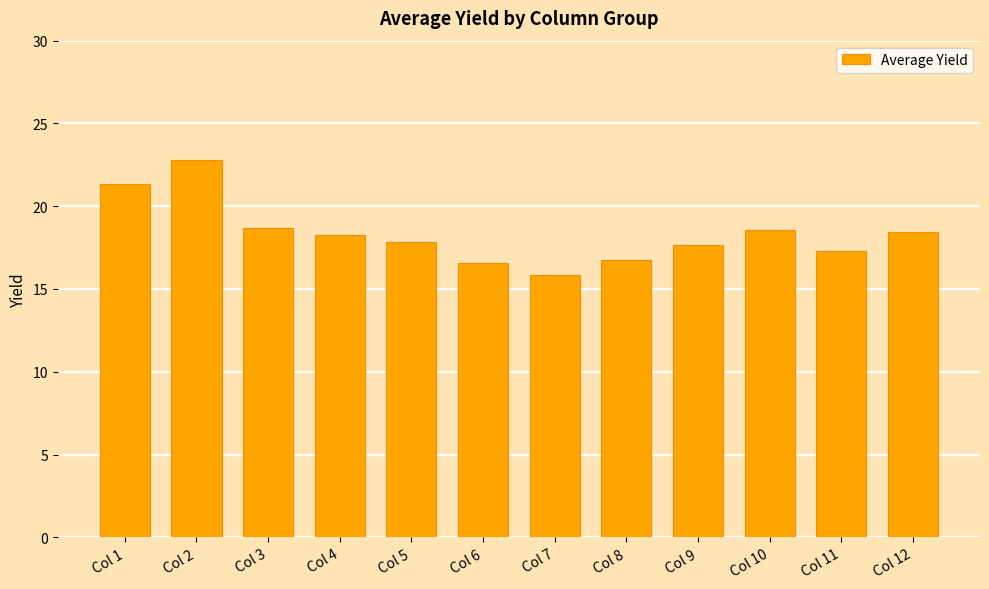

Are the bars horizontal?

No